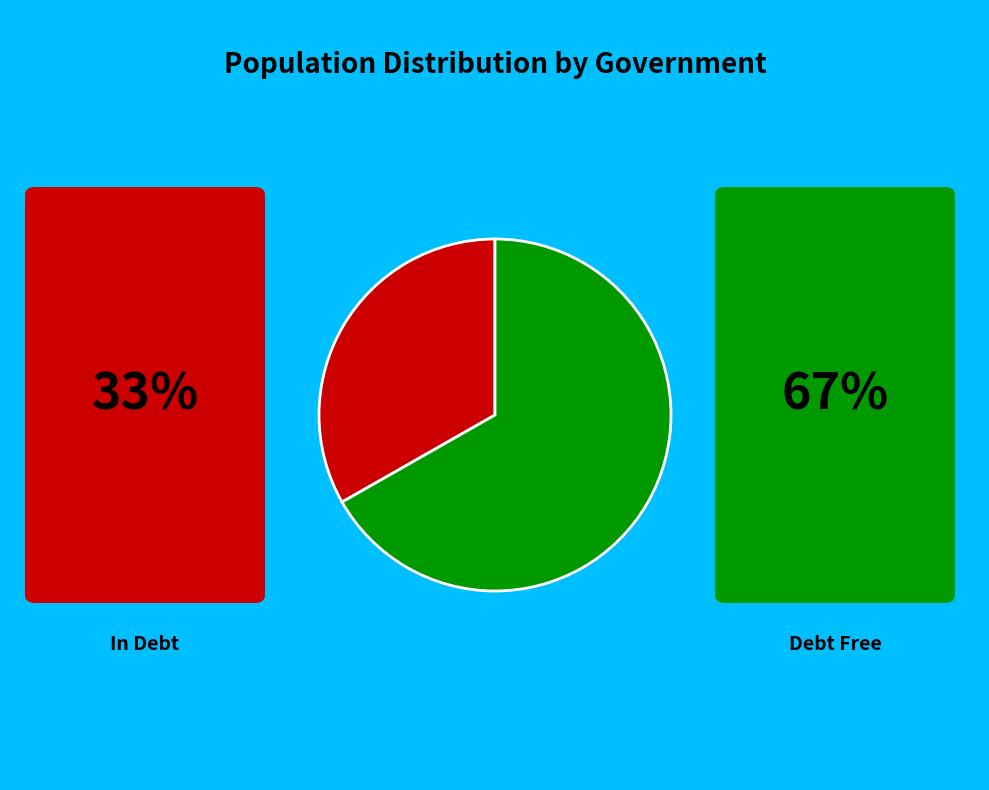

Is there any slice that represents more than half of the pie?

Yes